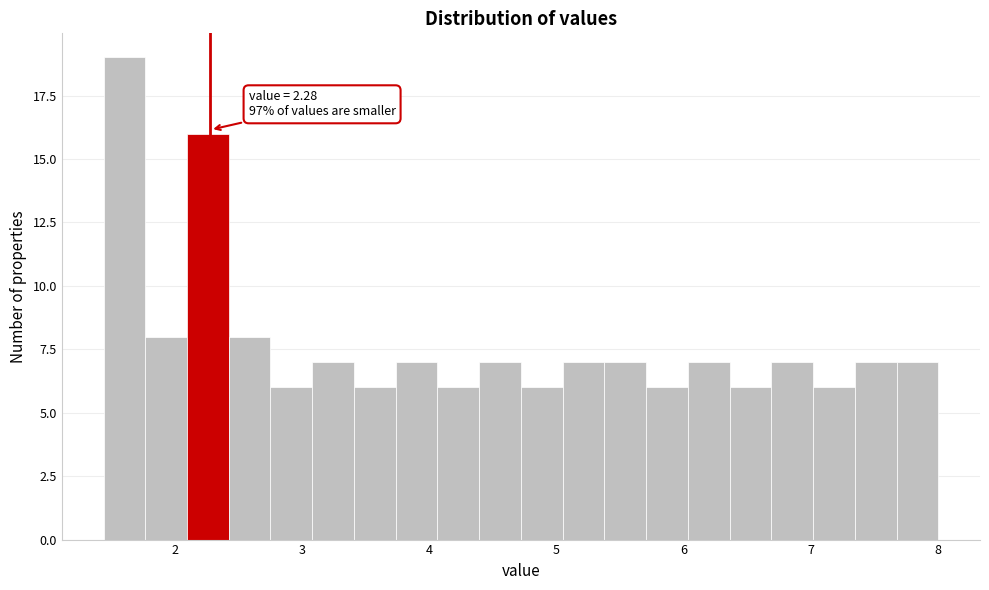

Around what value on the x-axis is the tallest bar? Give the approximate position of its centre, as read against the axis.

1.6